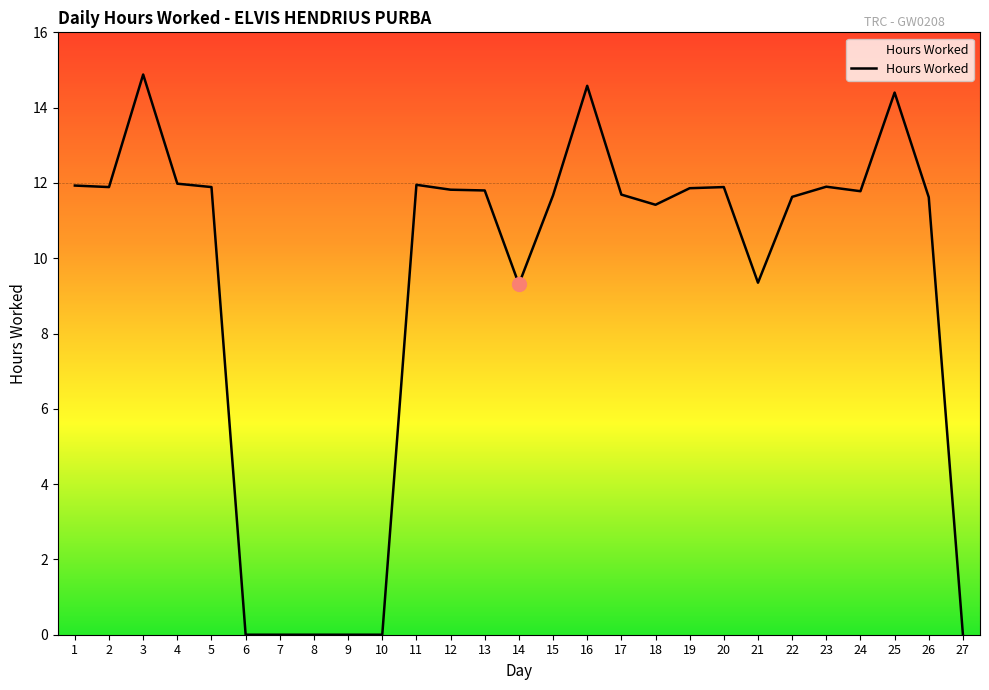

What is the difference between the maximum and minimum values?

14.9